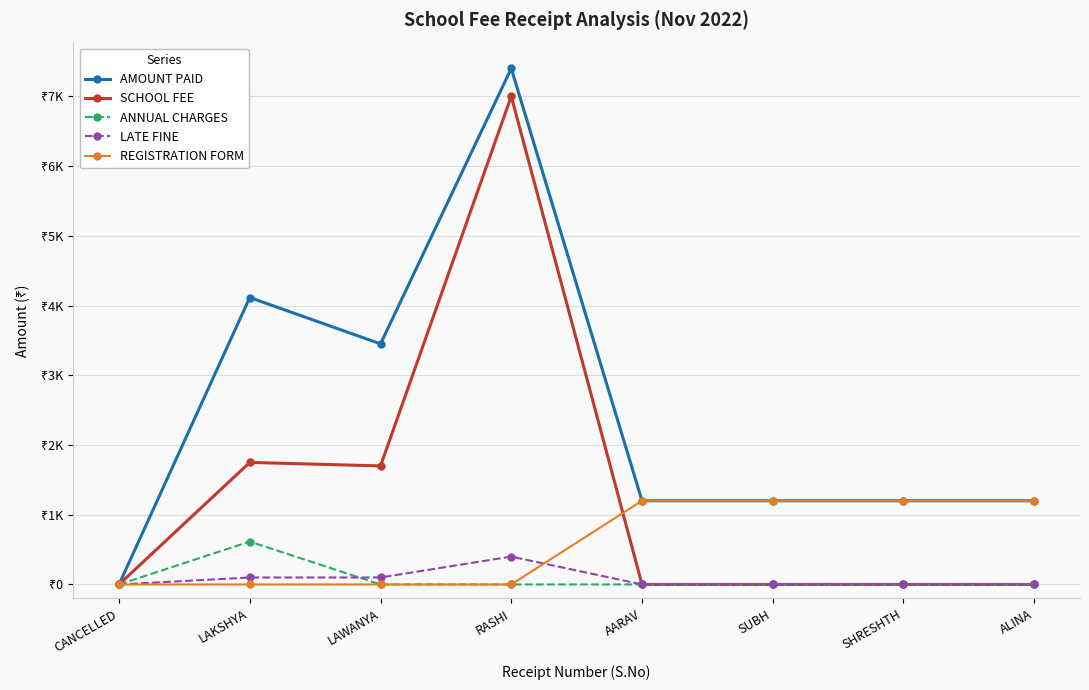

List the series in order of their peak value, lowest first.

LATE FINE, ANNUAL CHARGES, REGISTRATION FORM, SCHOOL FEE, AMOUNT PAID